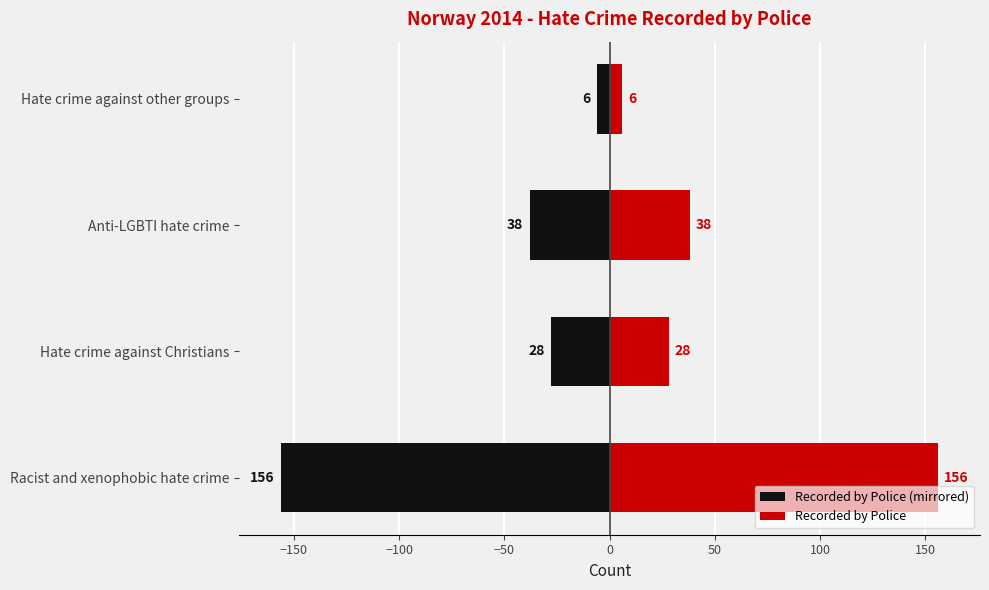

How many data points in Recorded by Police are less than 38?

2